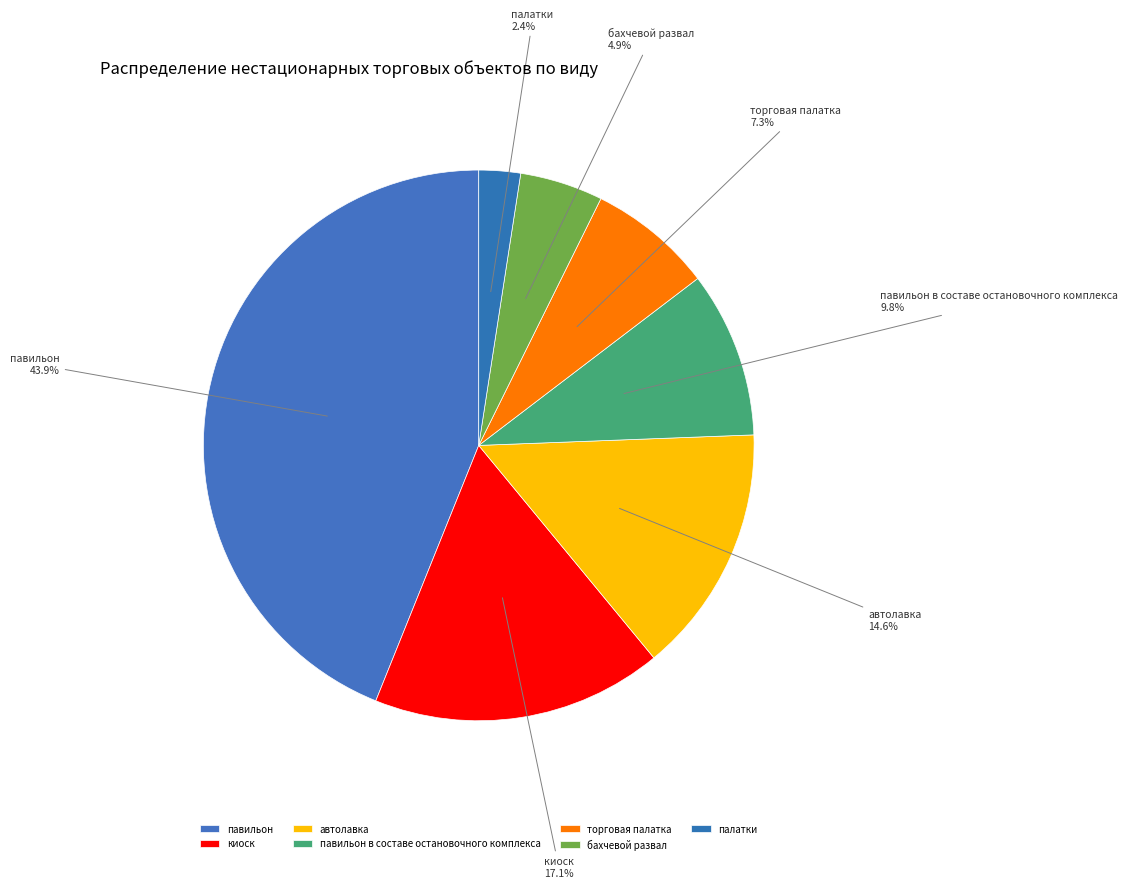

What is the smallest slice in the pie chart?

палатки